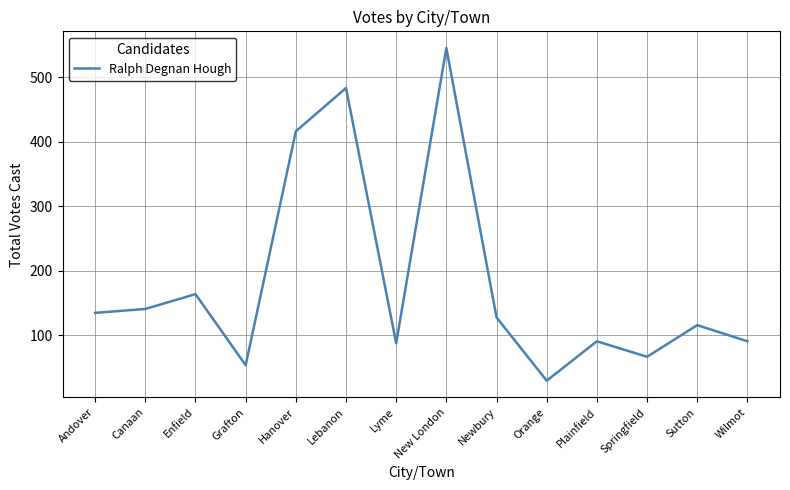

Which category has the lowest value across all series?

Orange